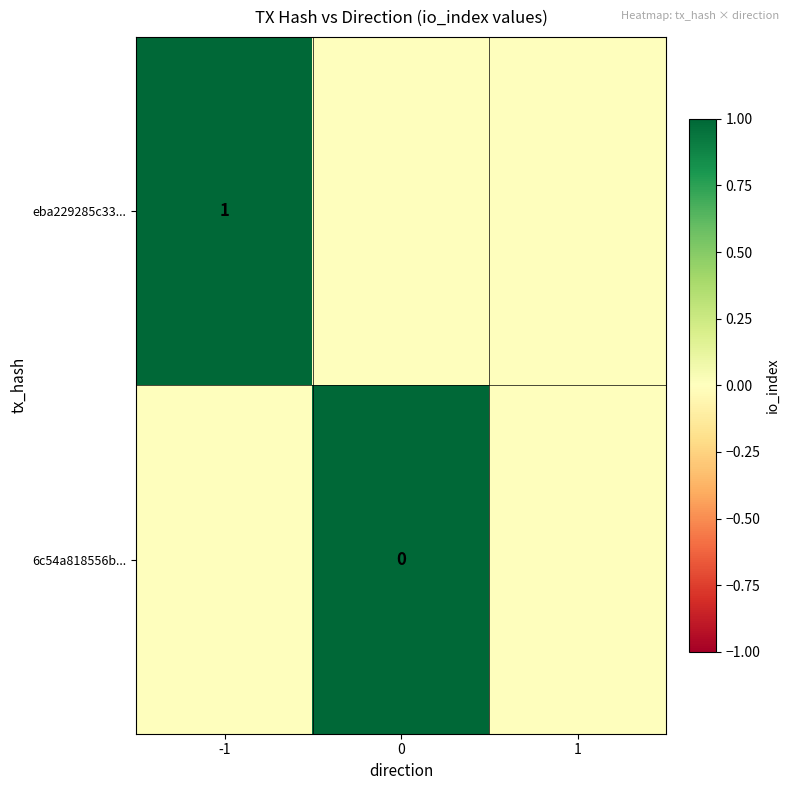

Is the value of eba229285c33... at -1 greater than the value of 6c54a818556b... at 0?

Yes